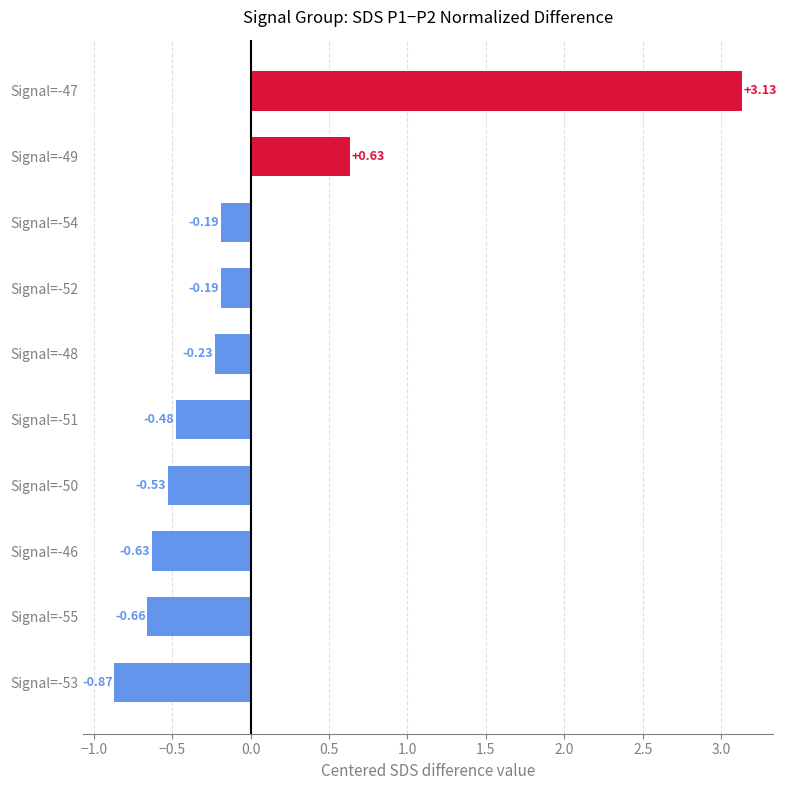

Which has a higher value, Signal=-48 or Signal=-50?

Signal=-48